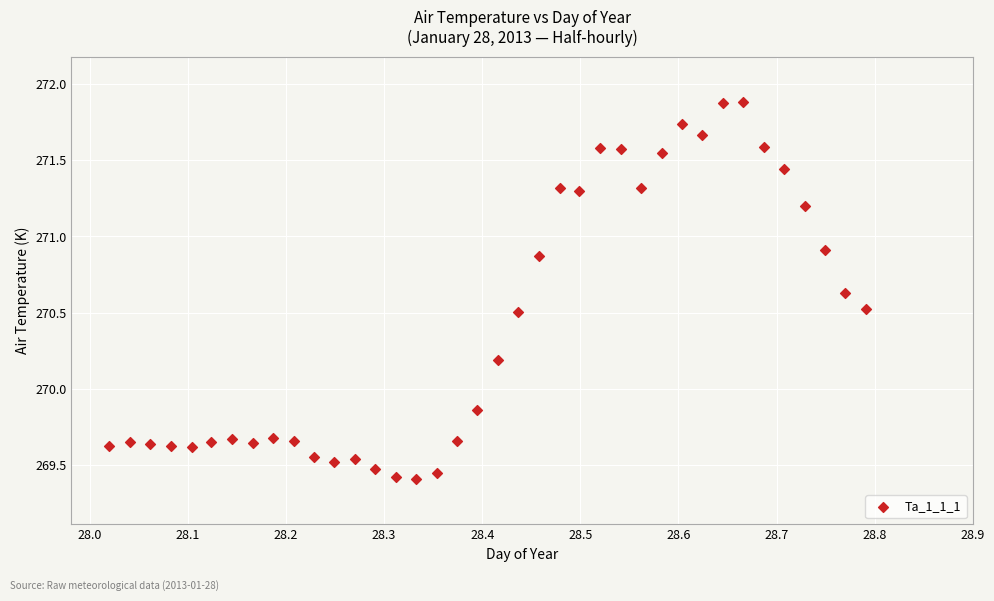

What is the range of X values (max minus min)?

0.8